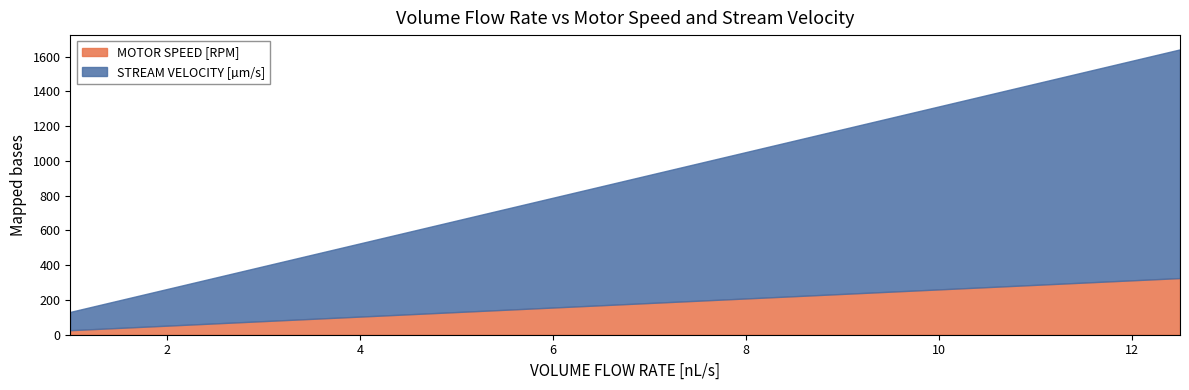

What is the label of the 4th point from the left?

2.5